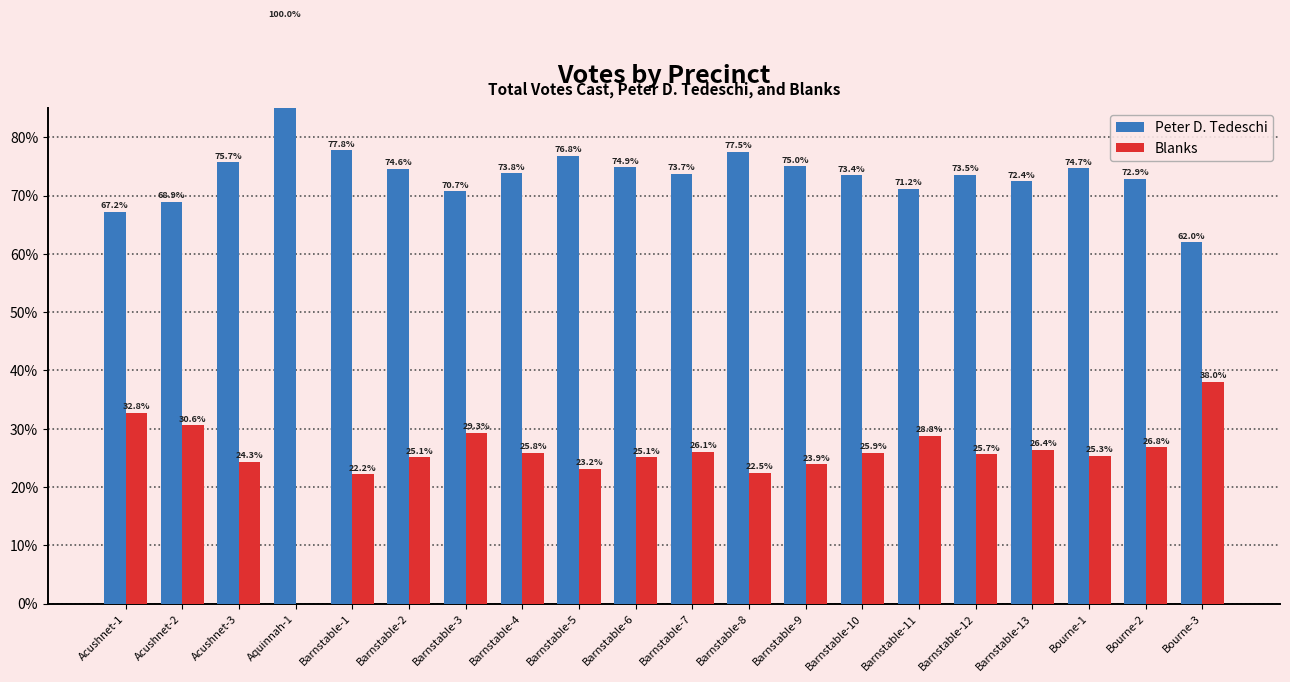

What is the label of the 16th bar from the right?

Barnstable-1